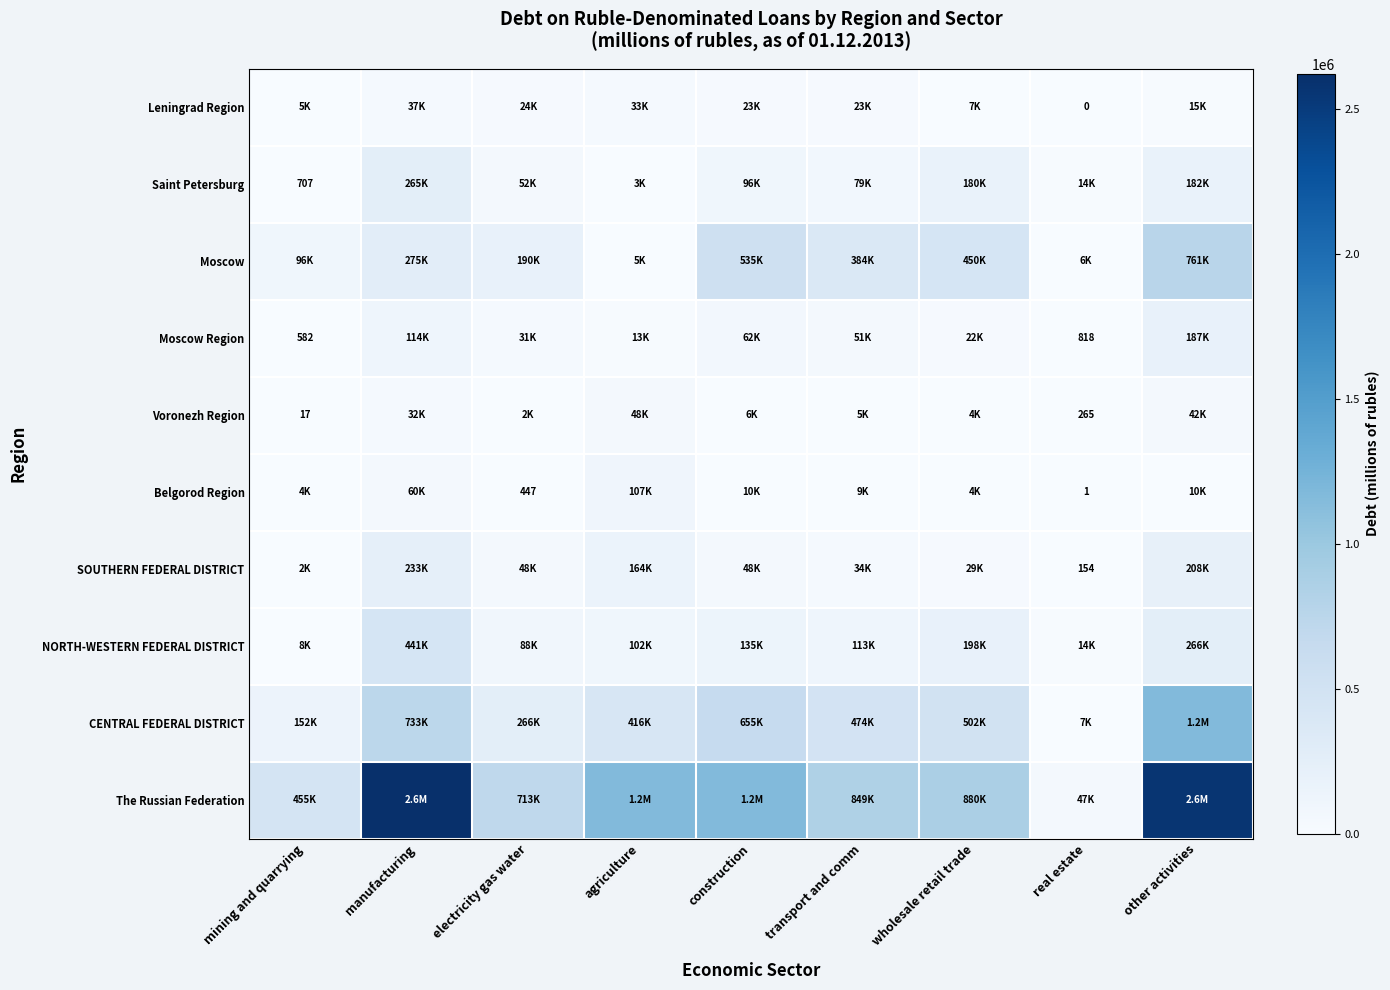

At how many categories does at least one series exceed 1101822?

4